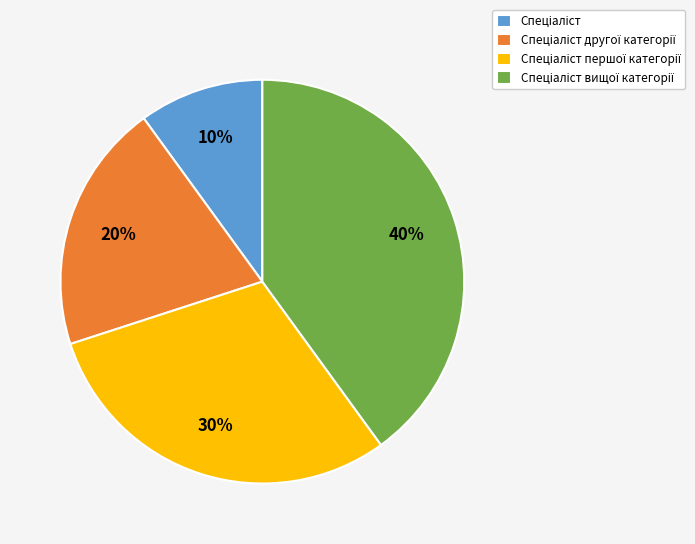

To the nearest percent, what is the difference between the largest and smallest slice percentages?

30%